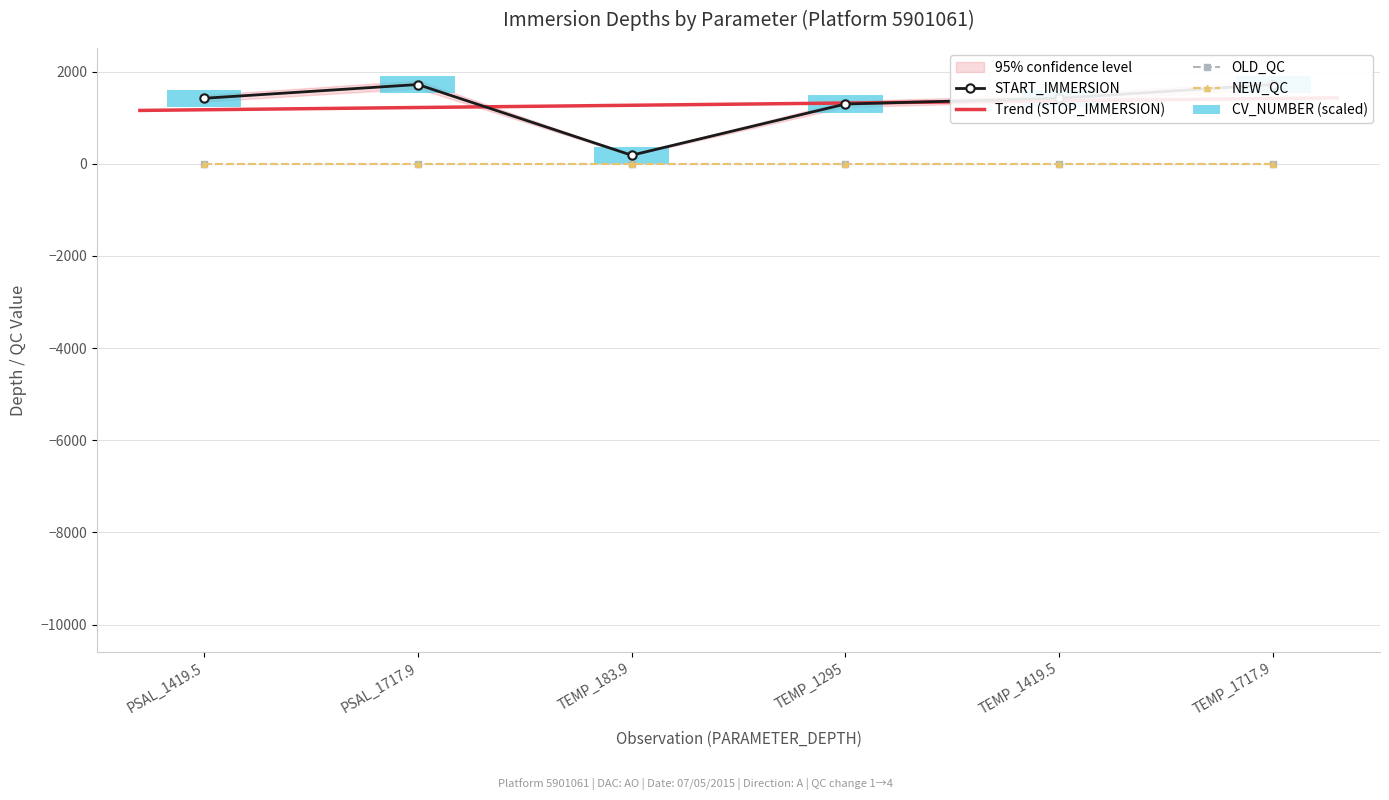

What is the average value of the START_IMMERSION series?

1292.3